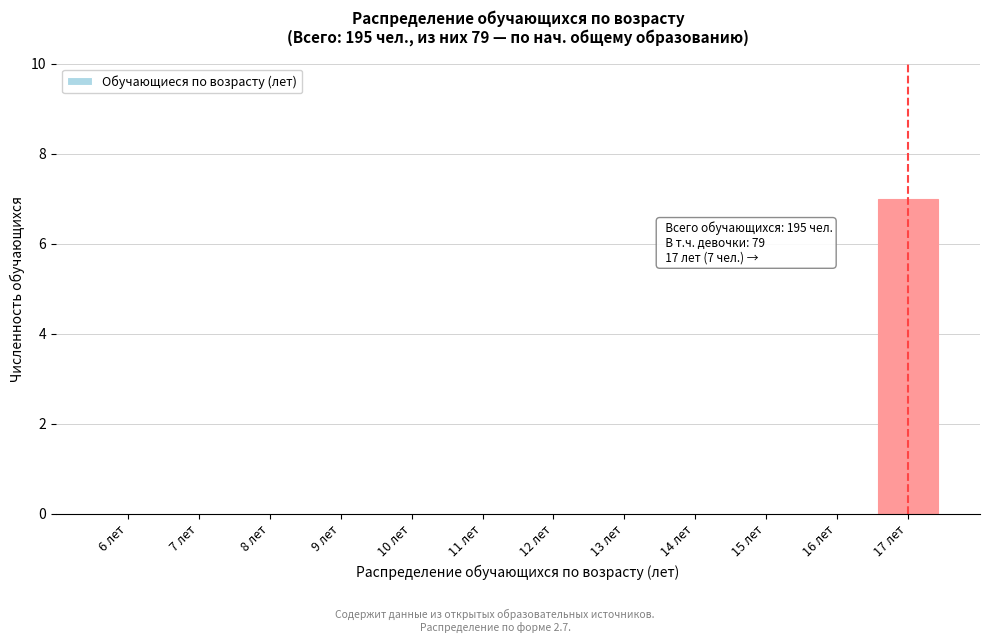

Reading right to left, extract all data points from this chart.

17 лет=7	16 лет=0	15 лет=0	14 лет=0	13 лет=0	12 лет=0	11 лет=0	10 лет=0	9 лет=0	8 лет=0	7 лет=0	6 лет=0